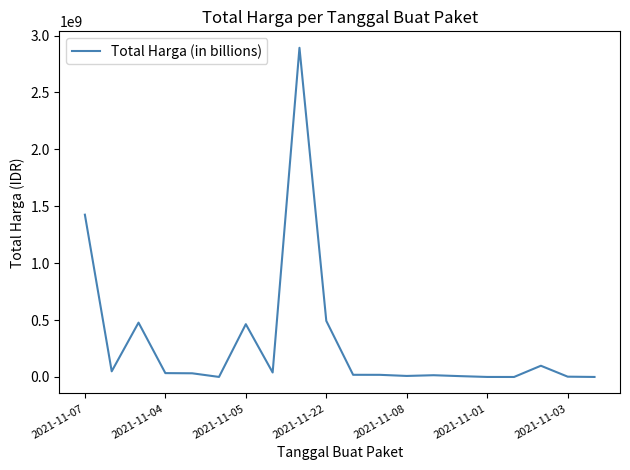

What is the difference between the maximum and minimum values?

2892044000